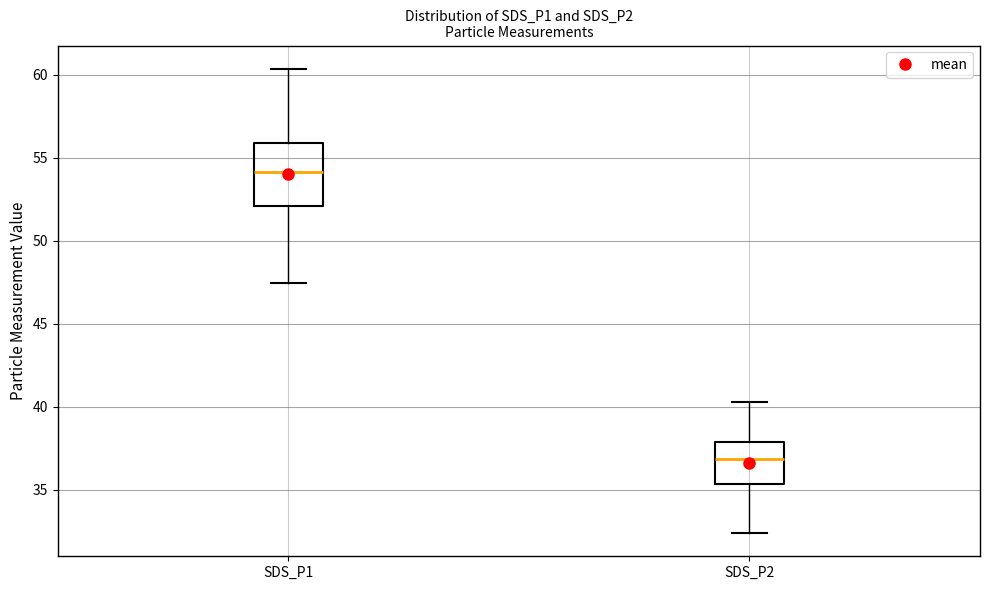

Reading left to right, read every box against the y-axis: the position of its median line, the range the box covers, and the ends of its whiskers. The values are not printed on the chart, so give them approximately, as read against the axis.

SDS_P1: median 54.0, box 52.0 to 56.0, whiskers 47.5 to 60.5
SDS_P2: median 37.0, box 35.5 to 38.0, whiskers 32.5 to 40.5